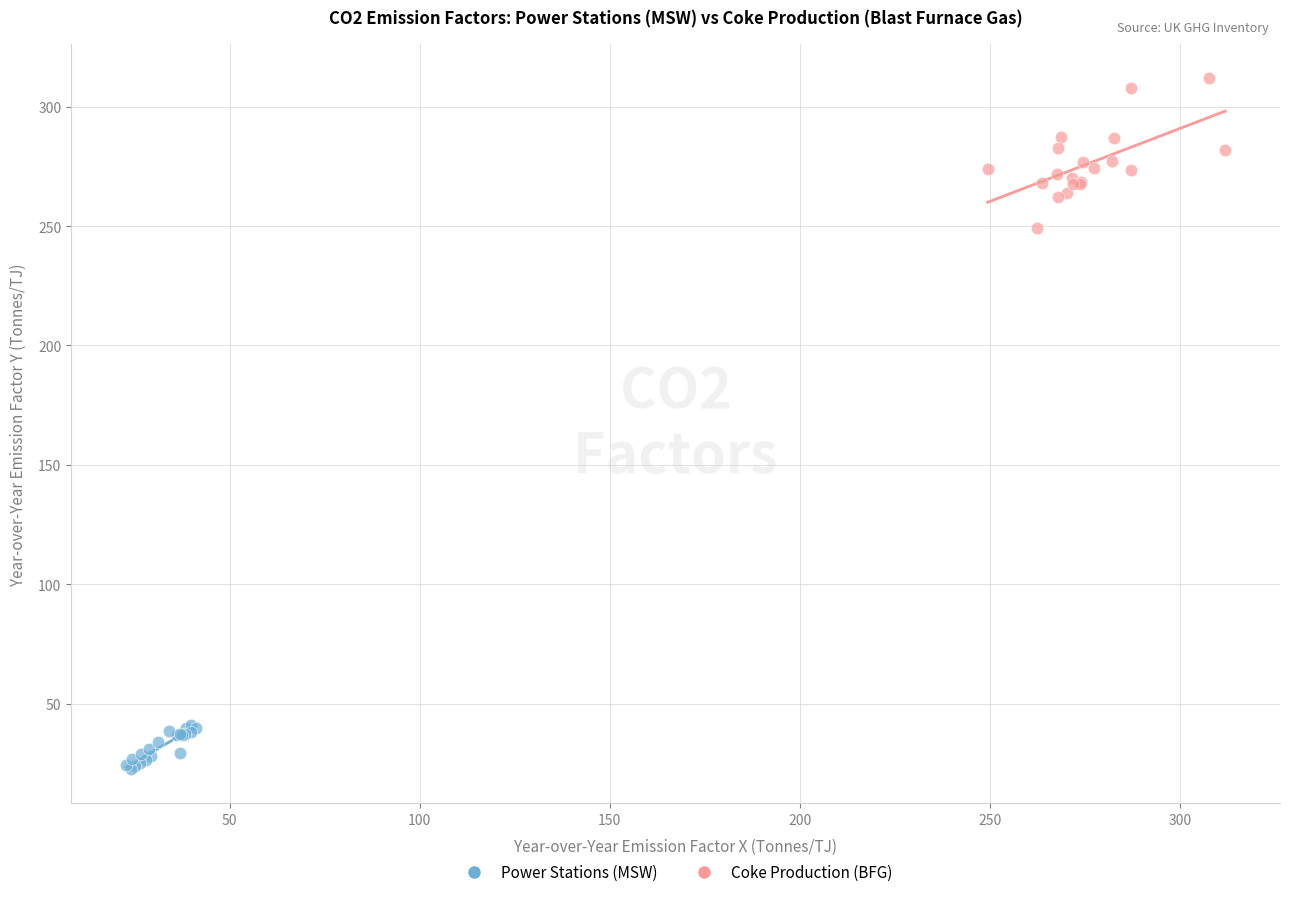

Which series contains the lowest Y value?

Power Stations (MSW)